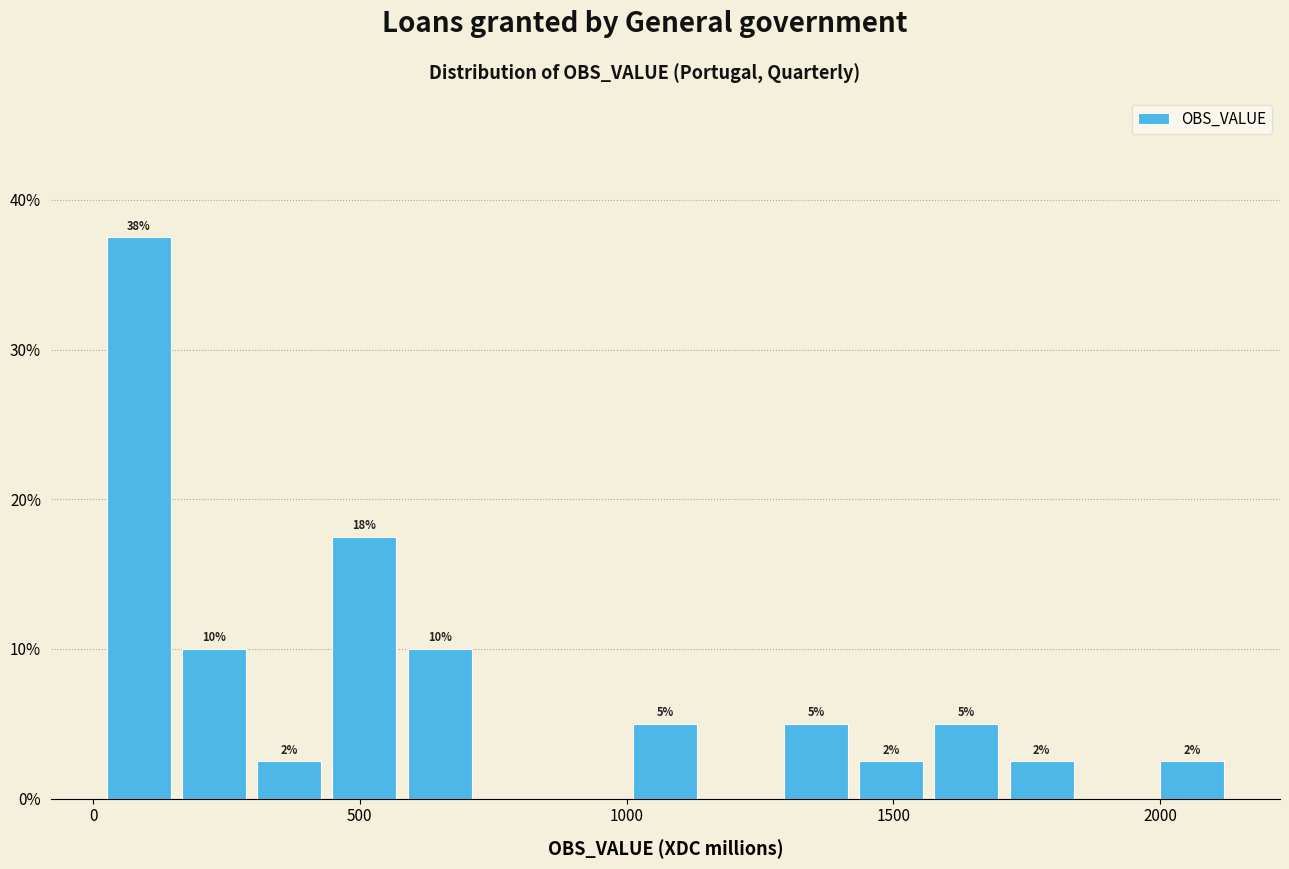

Read against the x-axis, roughly where is the centre of the tallest bar?

100